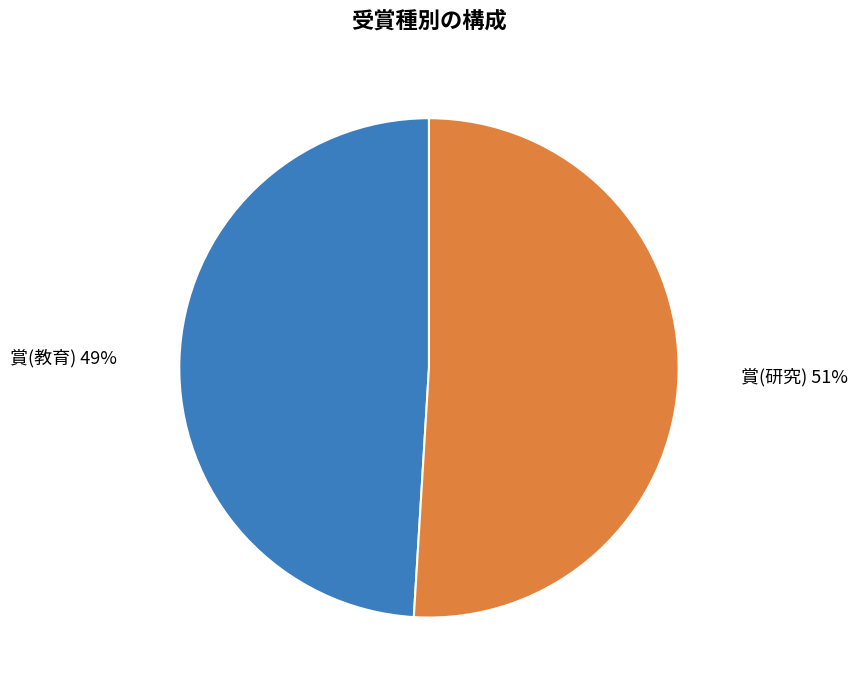

Is there a majority slice in this chart?

Yes